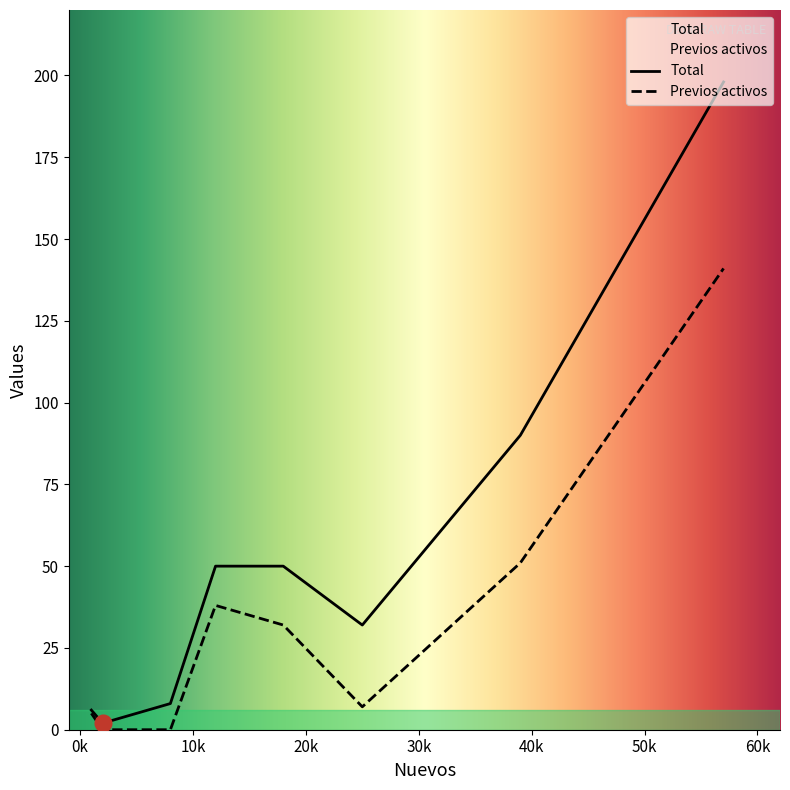

Which label corresponds to the largest value in the chart?

57